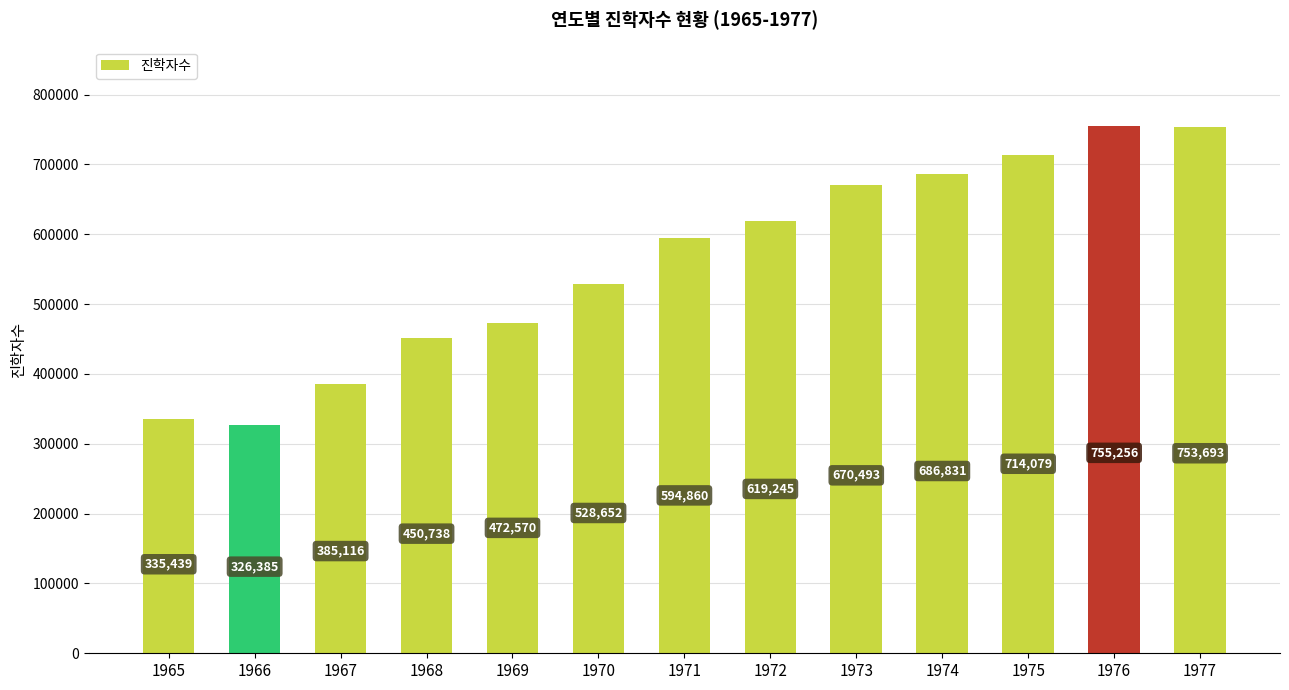

Where is the data nearest to the value 540820?

1970